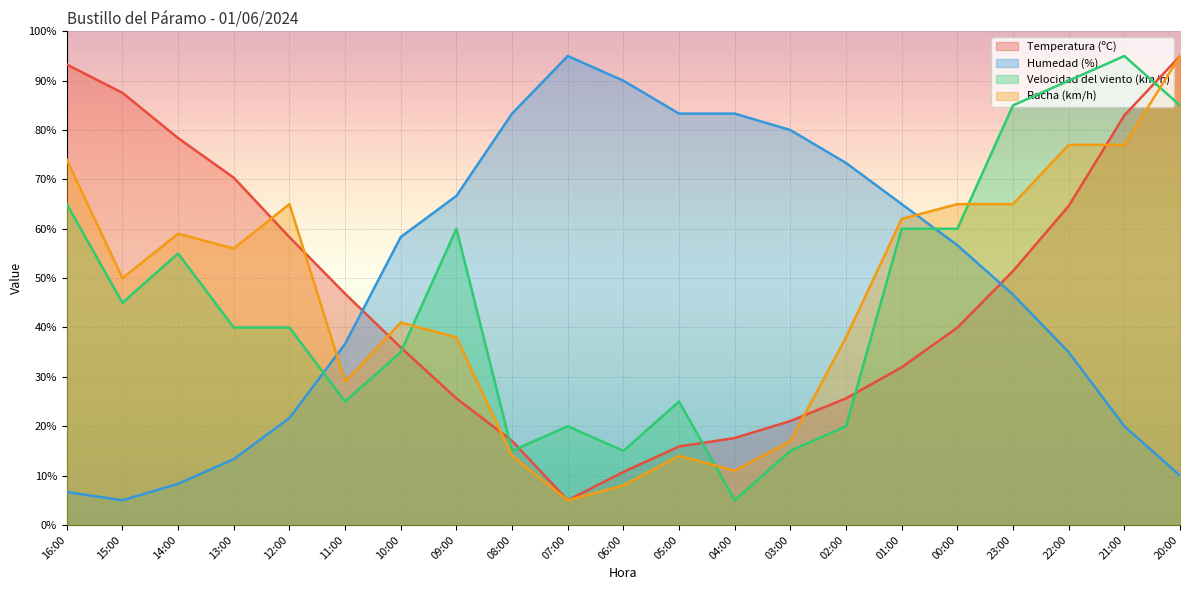

What is the lowest value of the Humedad (%) series?

5.0